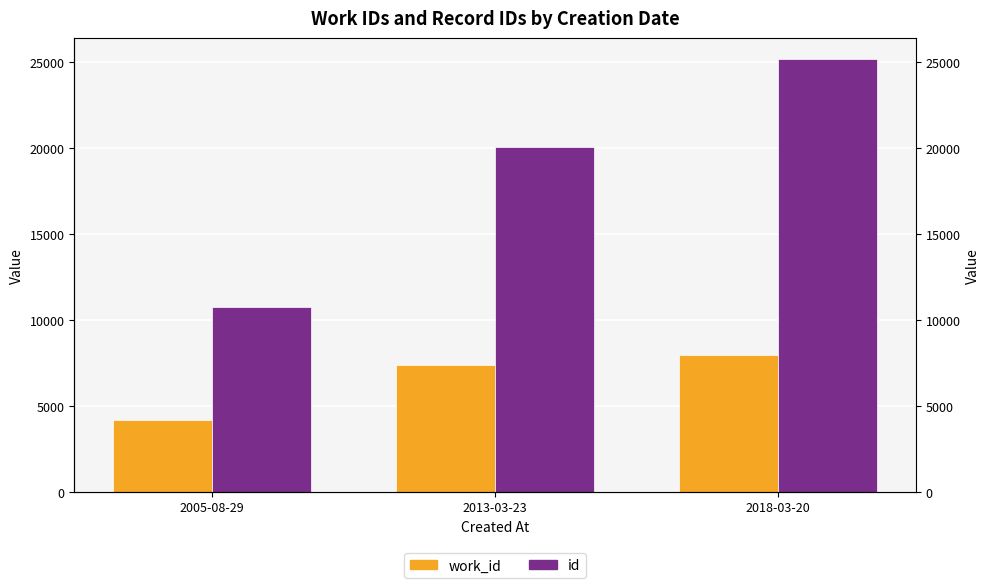

Read the id value at 2018-03-20, to the nearest 50.

25150